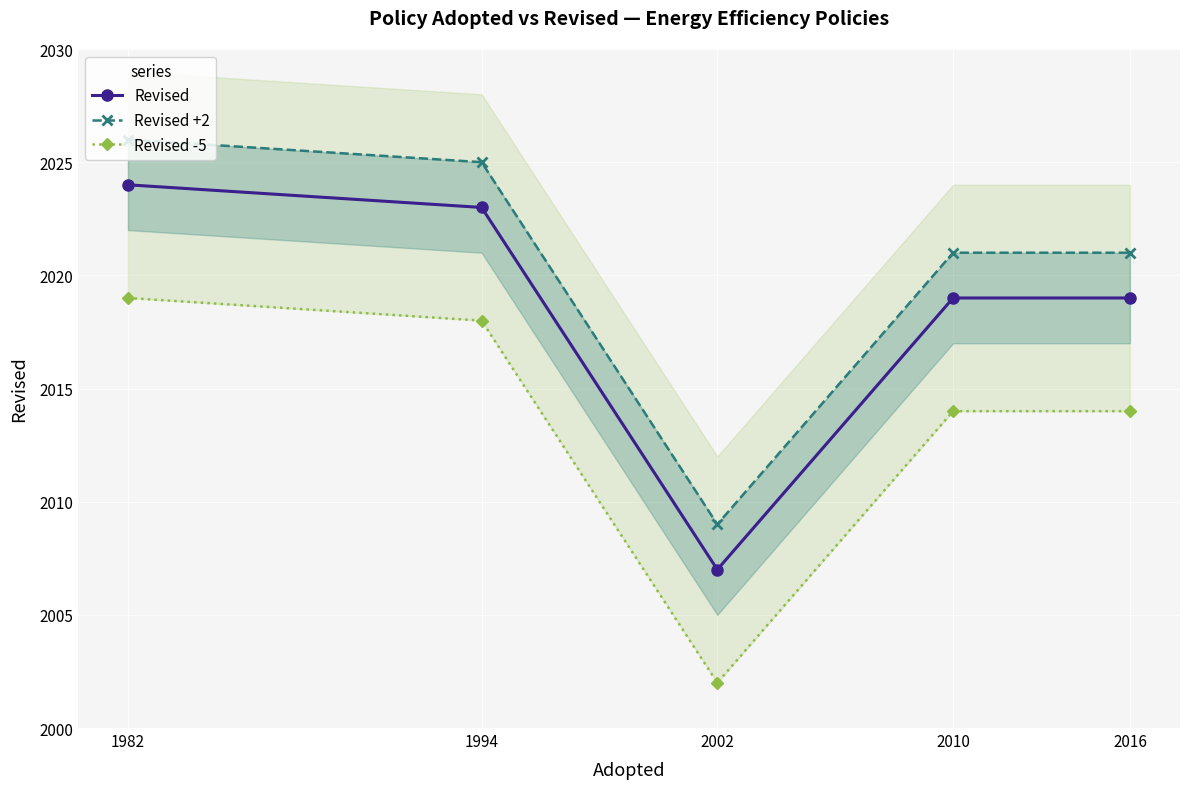

At how many categories does at least one series exceed 2022?

2